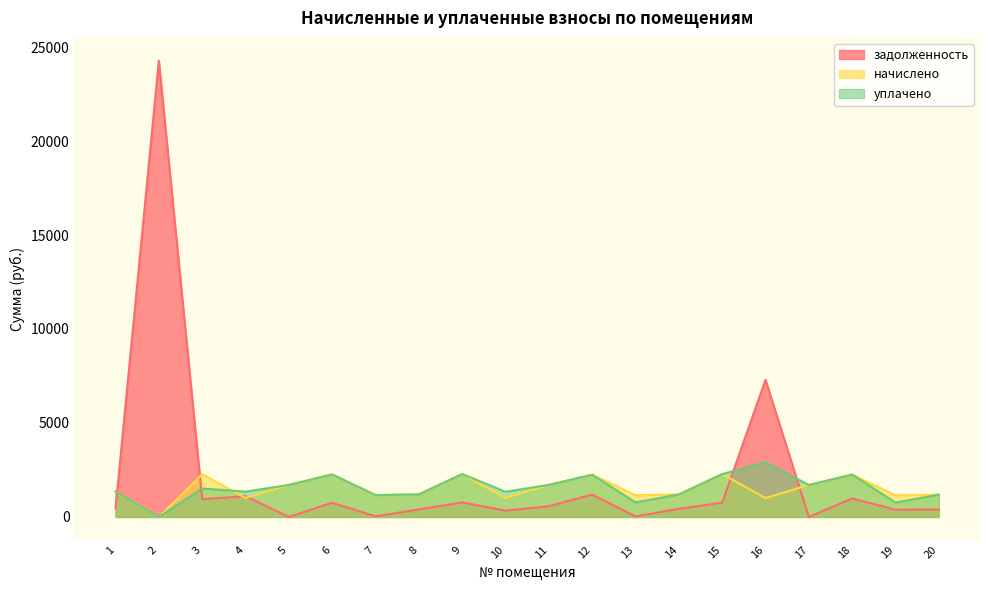

True or false: задолженность has a value of 1335.3 at 18.

False